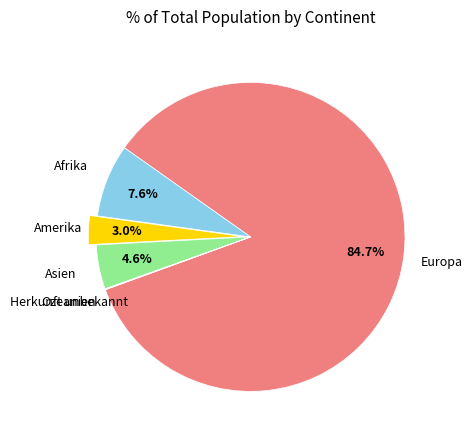

Which category accounts for the majority?

Europa